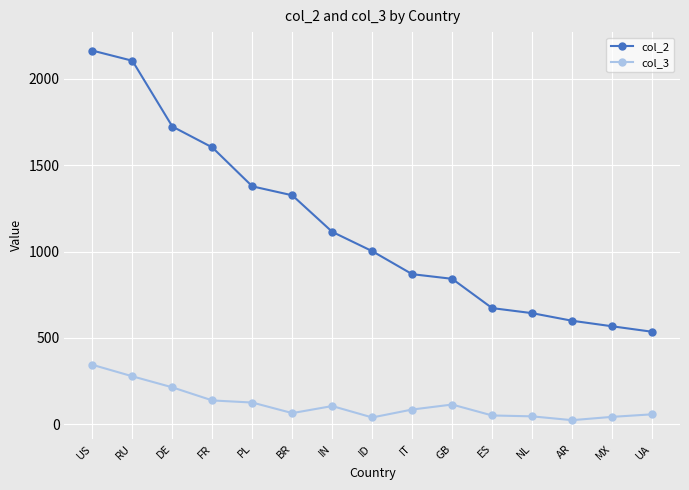

At how many categories does at least one series exceed 337?

15